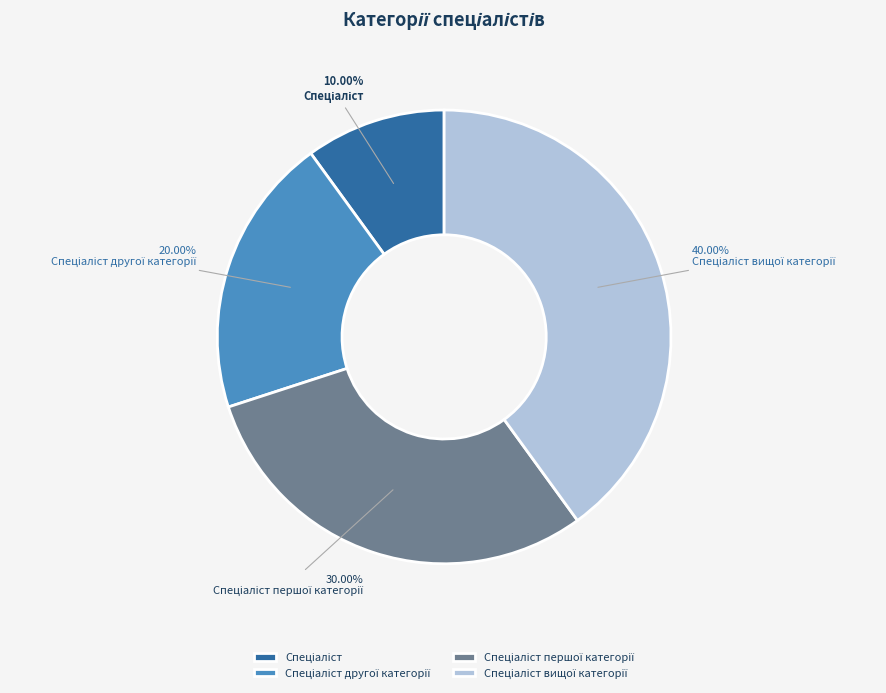

Is there any slice that represents more than half of the pie?

No